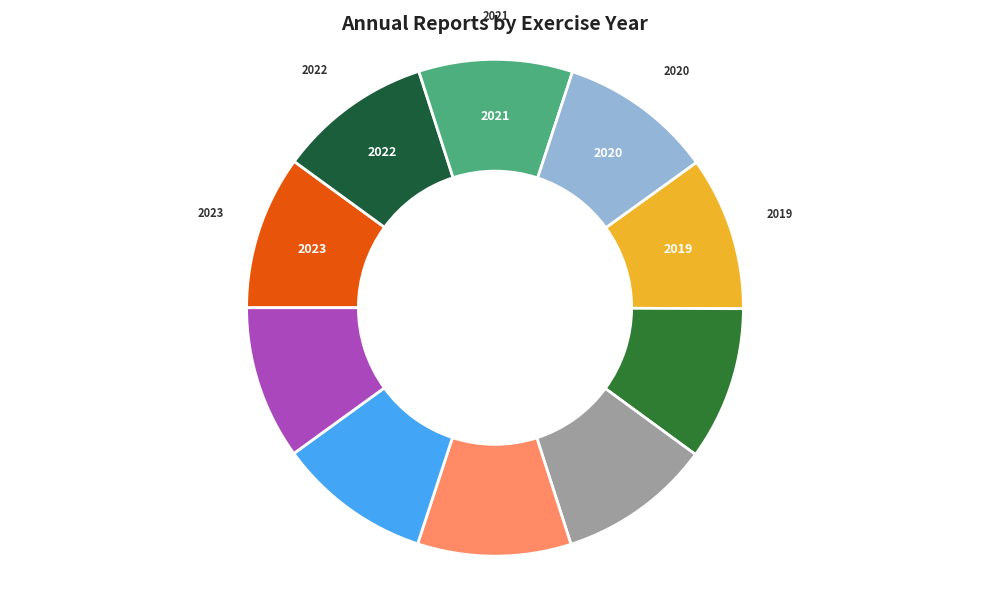

Which category has the biggest portion of the pie?

2023